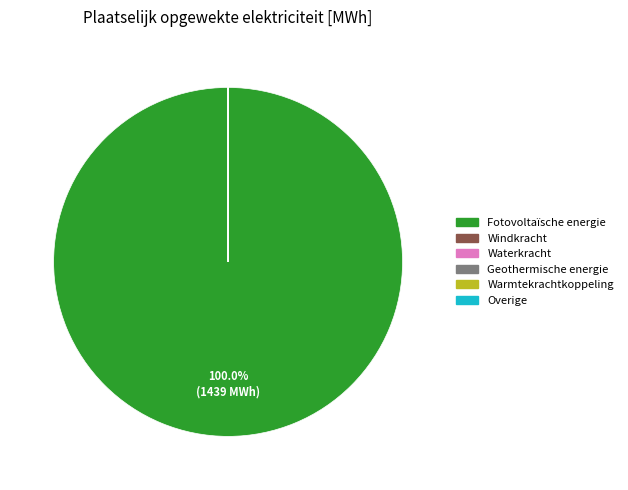

To the nearest percent, what percentage of the pie is Fotovoltaïsche energie?

100%